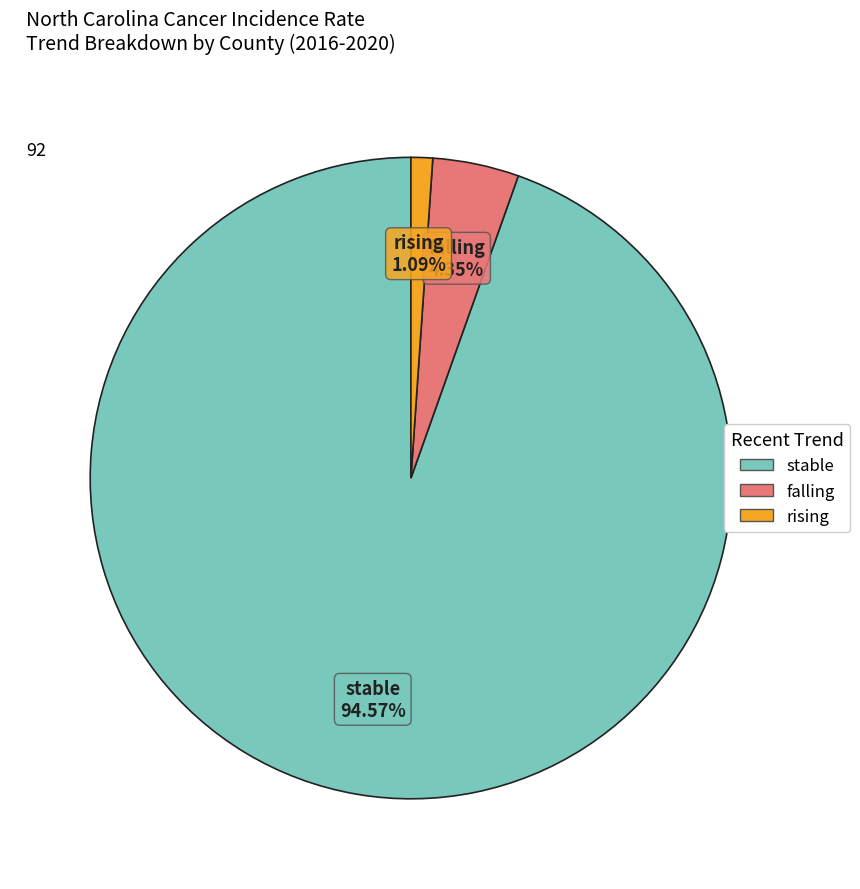

What percentage do stable and rising together represent?

95.7%